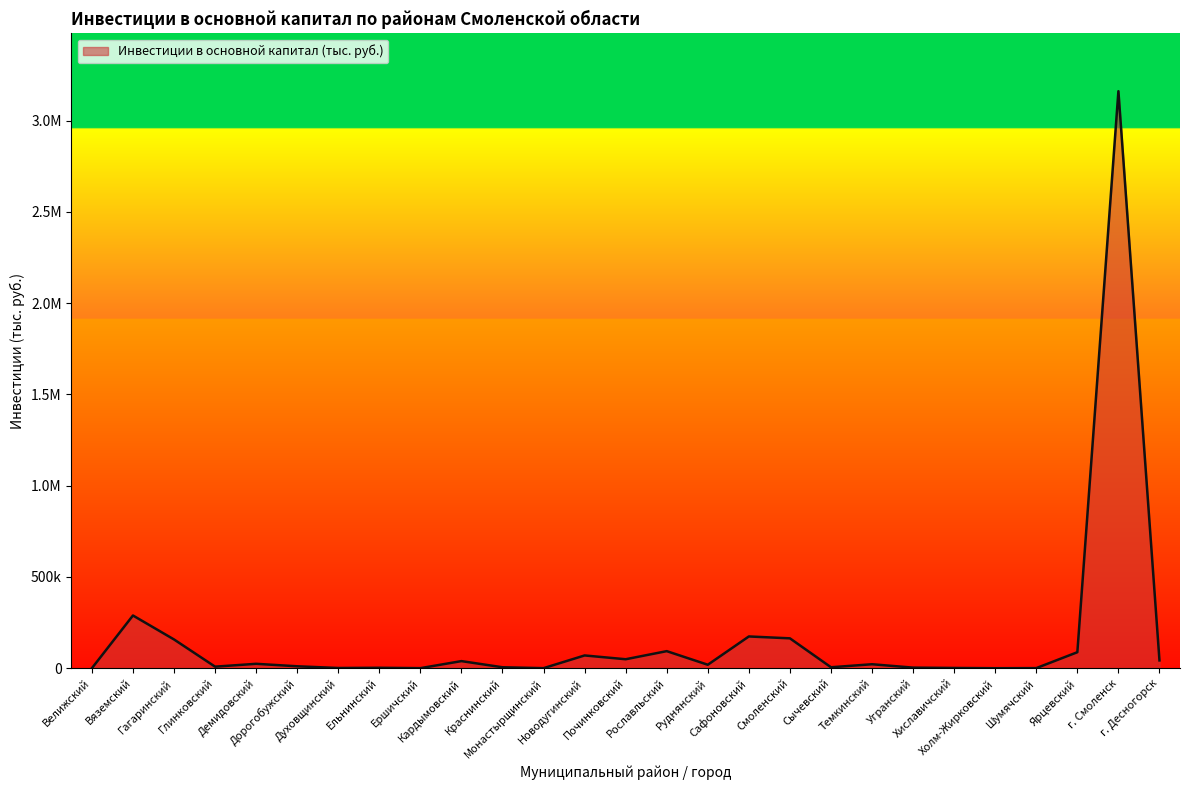

True or false: the data shows 880 at Духовщинский.

False